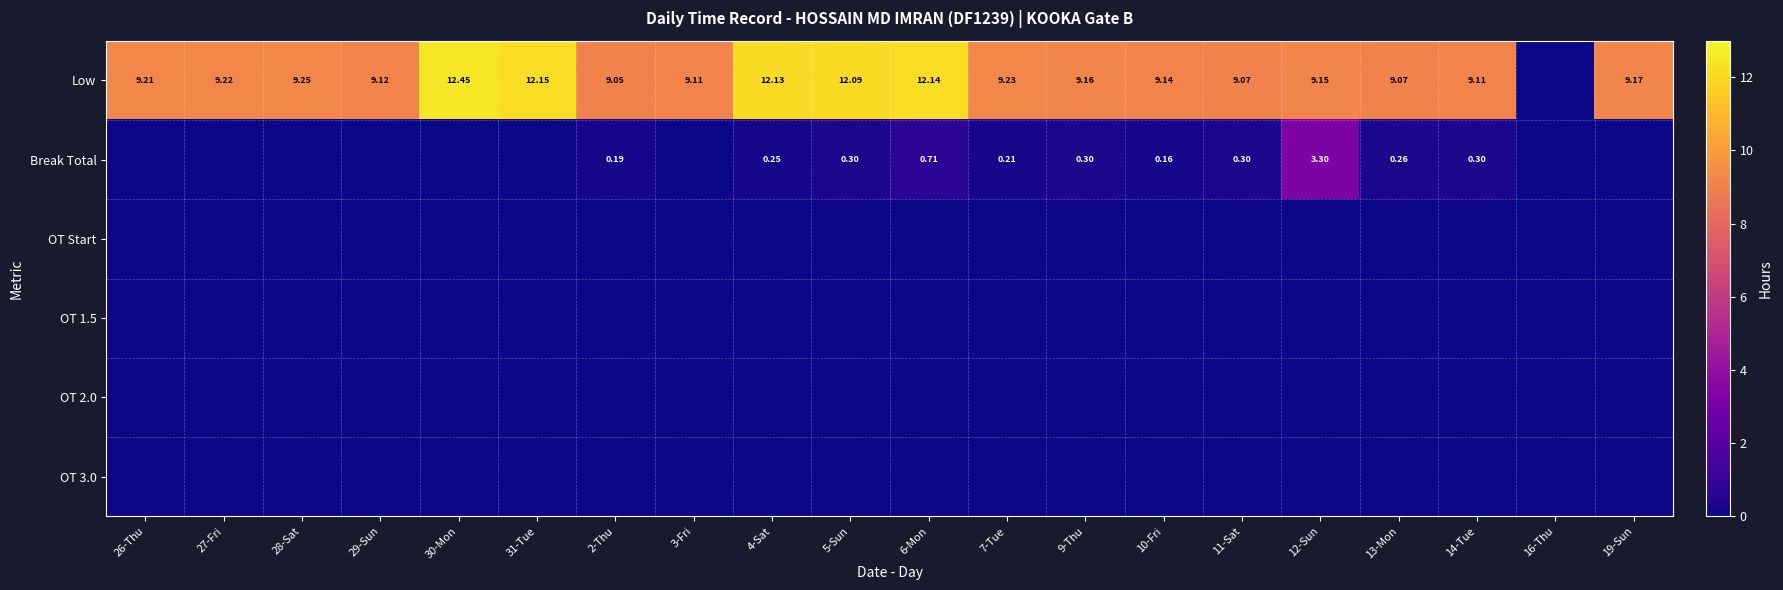

What is the difference between the highest and lowest values at 29-Sun?

9.1